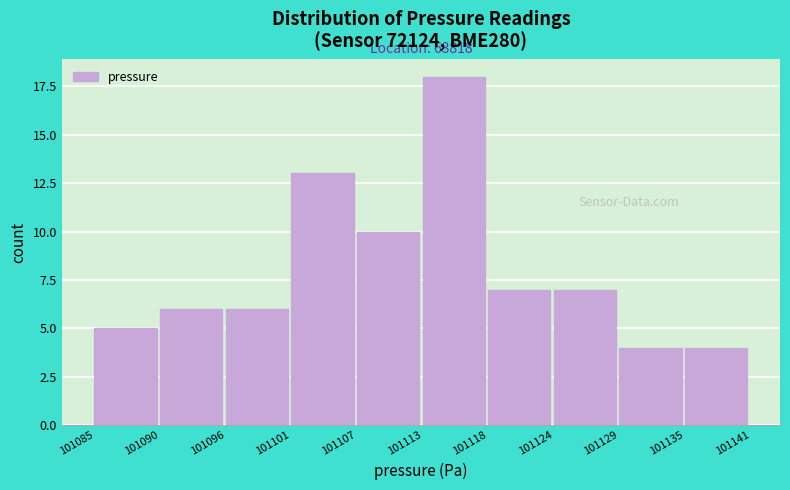

Reading left to right, list all the values displayed in this chart.

5	6	6	13	10	18	7	7	4	4